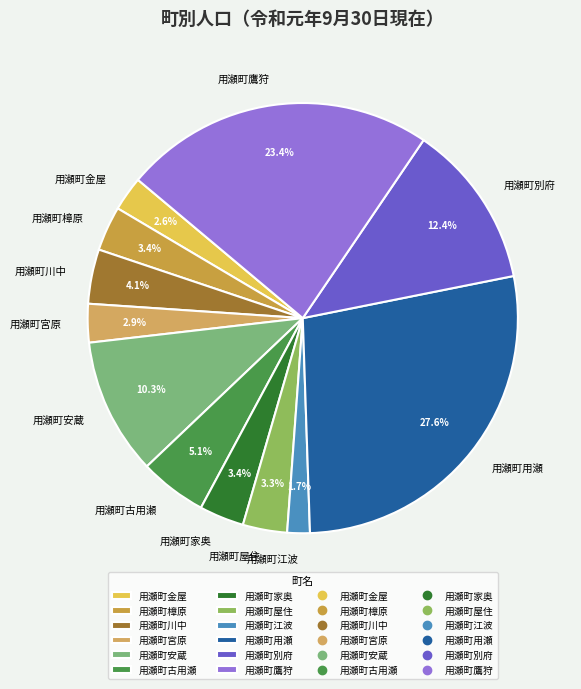

Is there any slice that represents more than half of the pie?

No